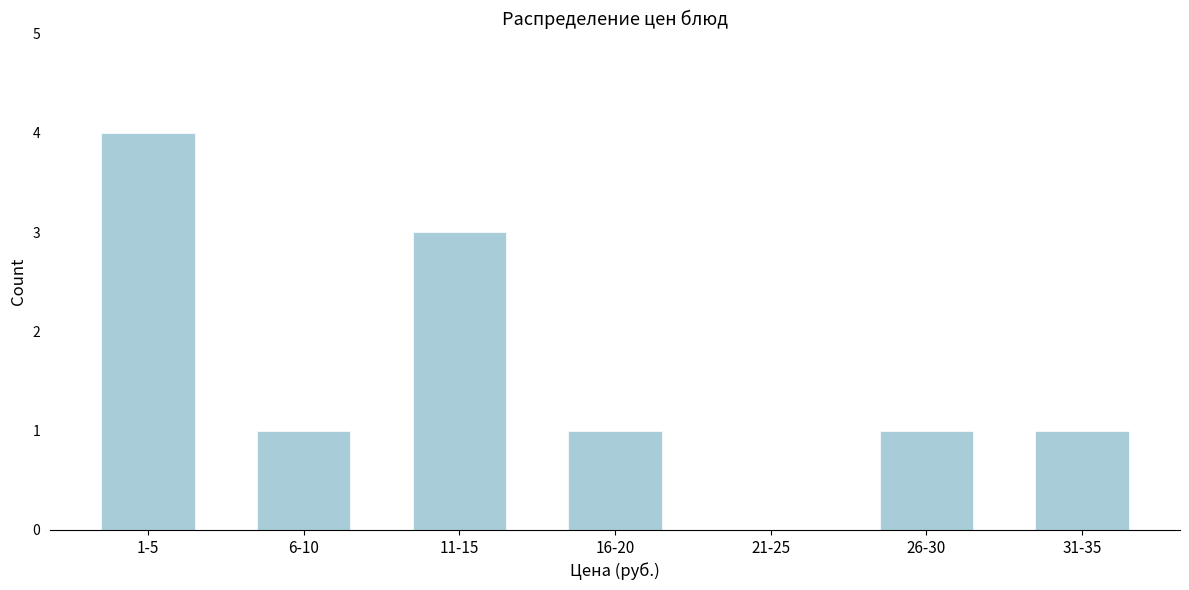

Reading right to left, list all the values displayed in this chart.

31-35=1	26-30=1	21-25=0	16-20=1	11-15=3	6-10=1	1-5=4